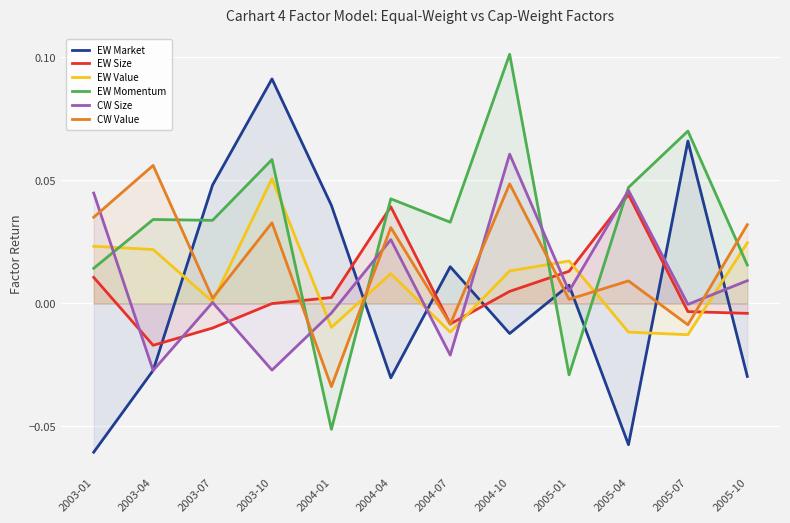

What are all the series names shown in the legend?

EW Market, EW Size, EW Value, EW Momentum, CW Size, CW Value